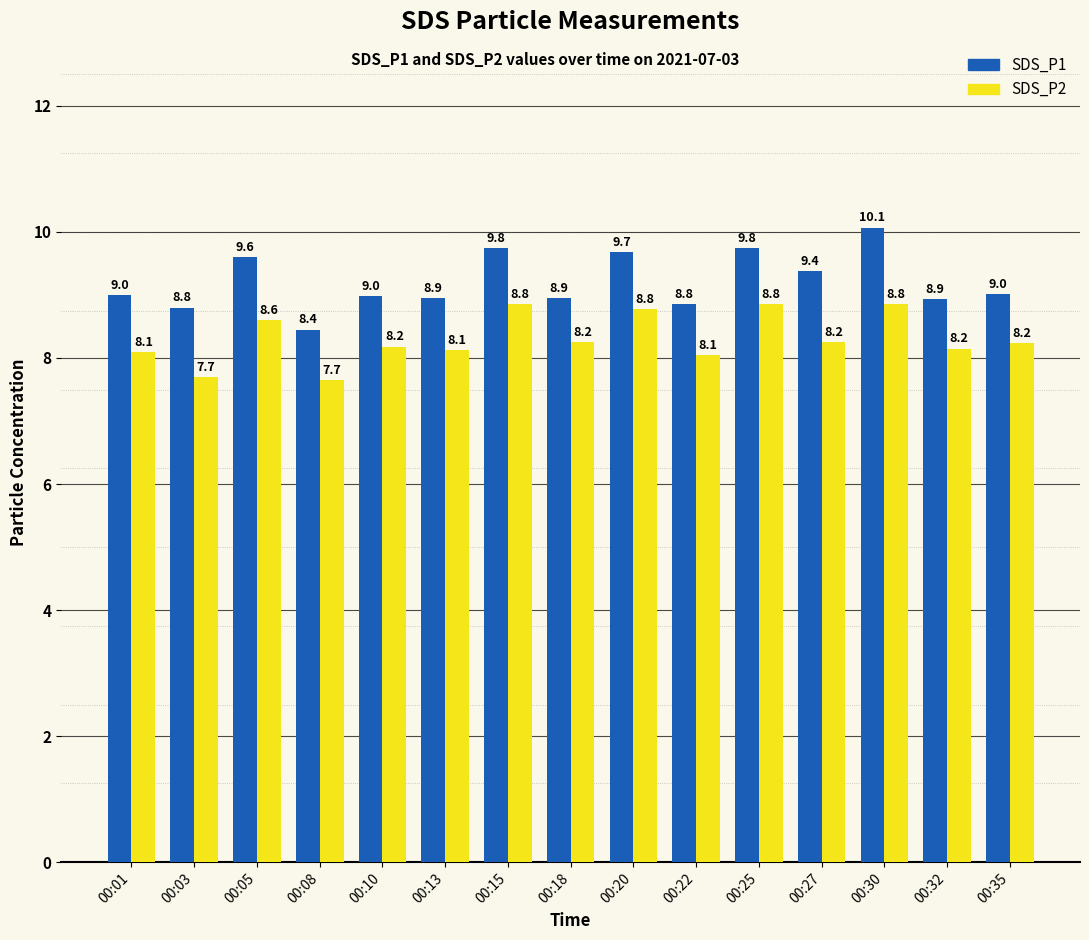

Is it true that SDS_P2 equals 2.9 at 00:35?

False